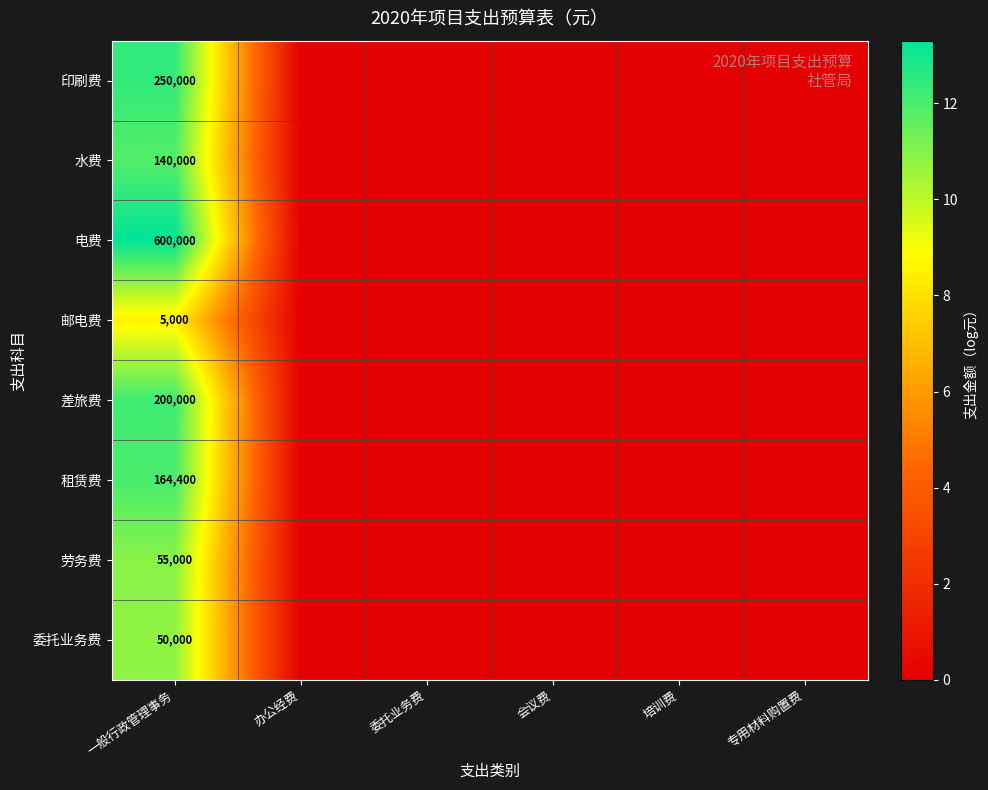

Is it true that 委托业务费 equals 50000 at 一般行政管理事务?

True